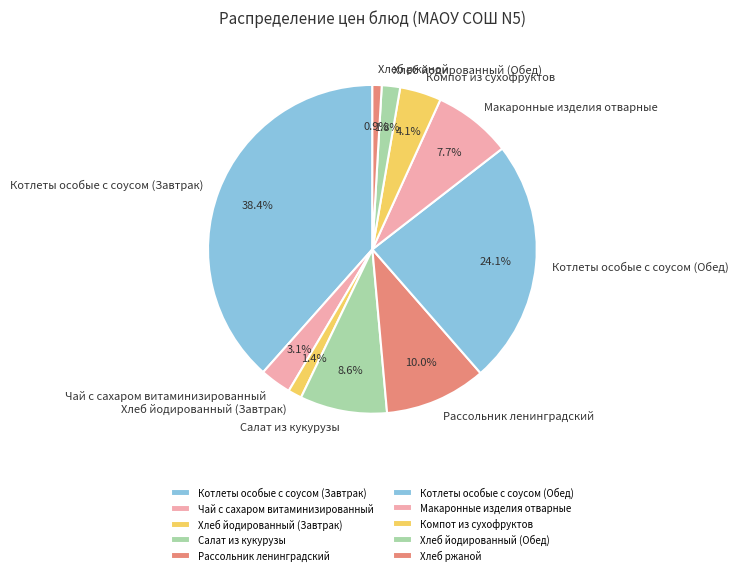

What percentage is NOT represented by Чай с сахаром витаминизированный?

96.9%